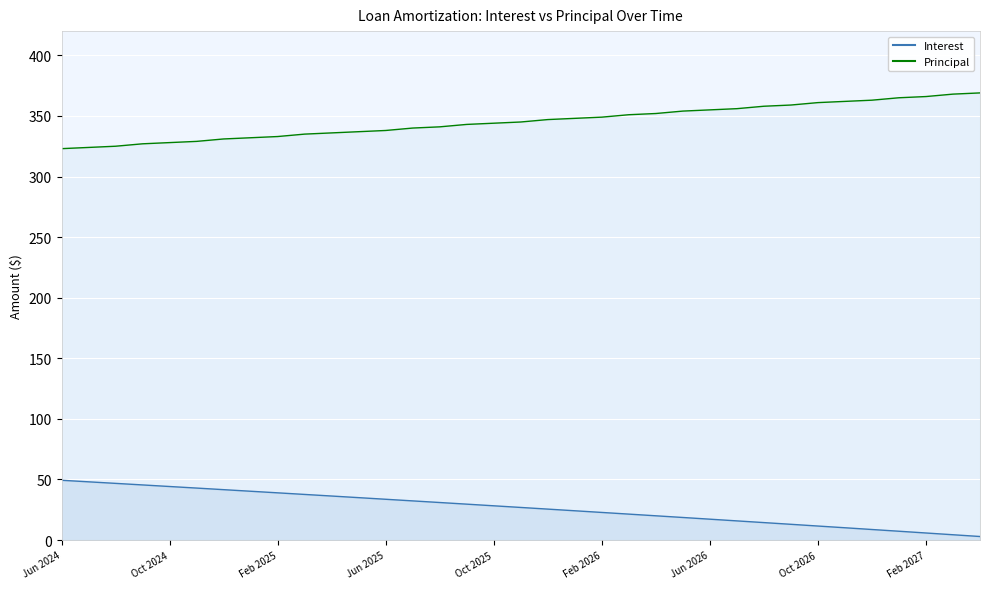

True or false: Interest has more than 0 interior local peaks.

False